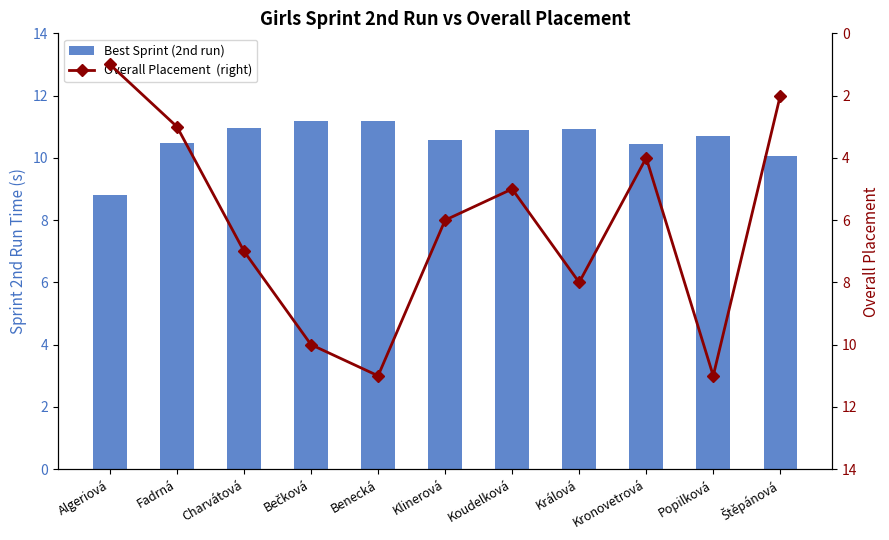

How many categories are shown in the chart?

11